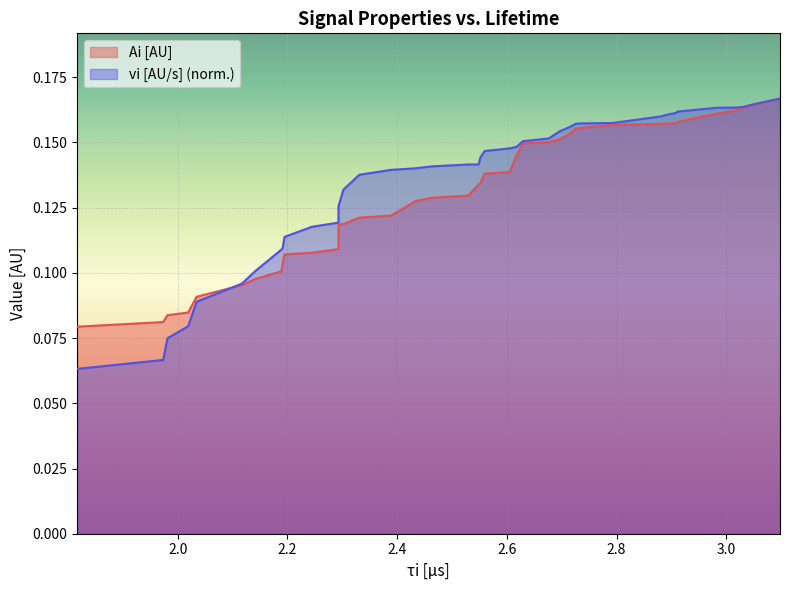

Which series has the largest range (max minus min)?

vi [AU/s] (norm.)